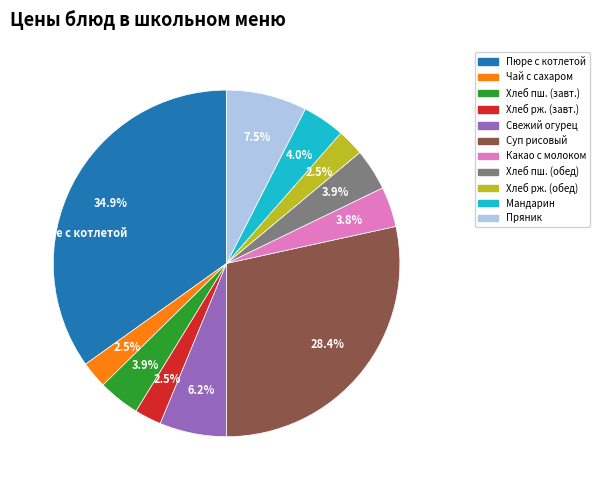

Is there any slice that represents more than half of the pie?

No